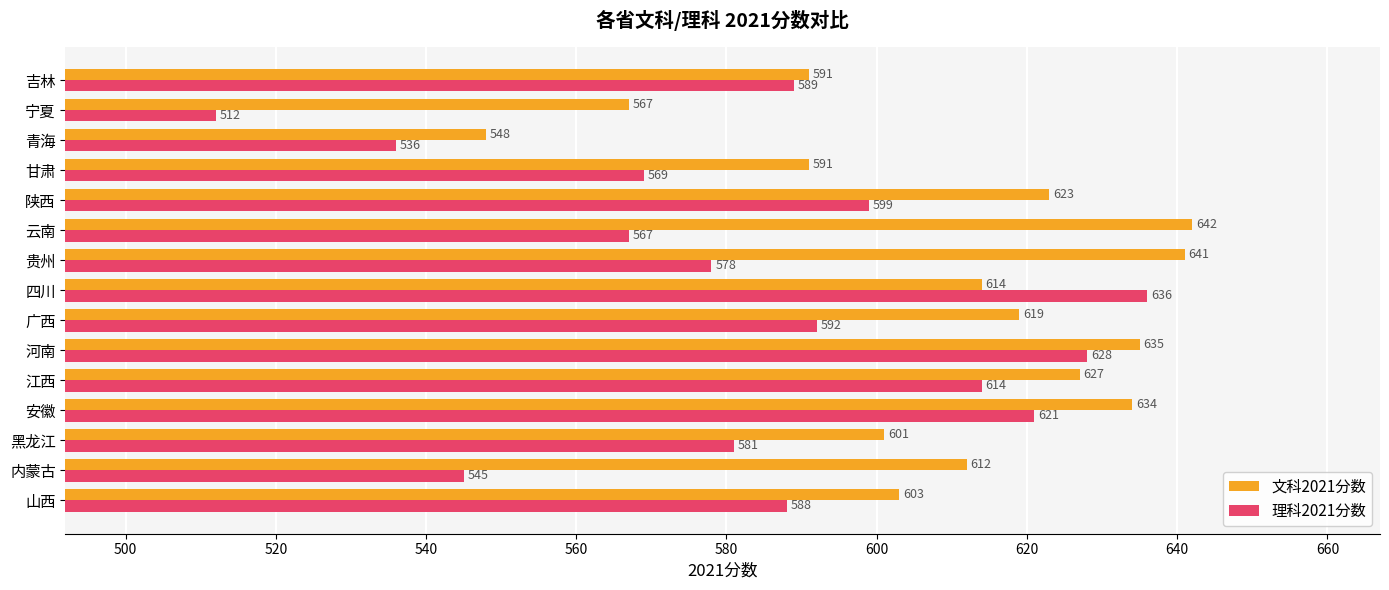

At which label is 理科2021分数 closest to 574?

贵州